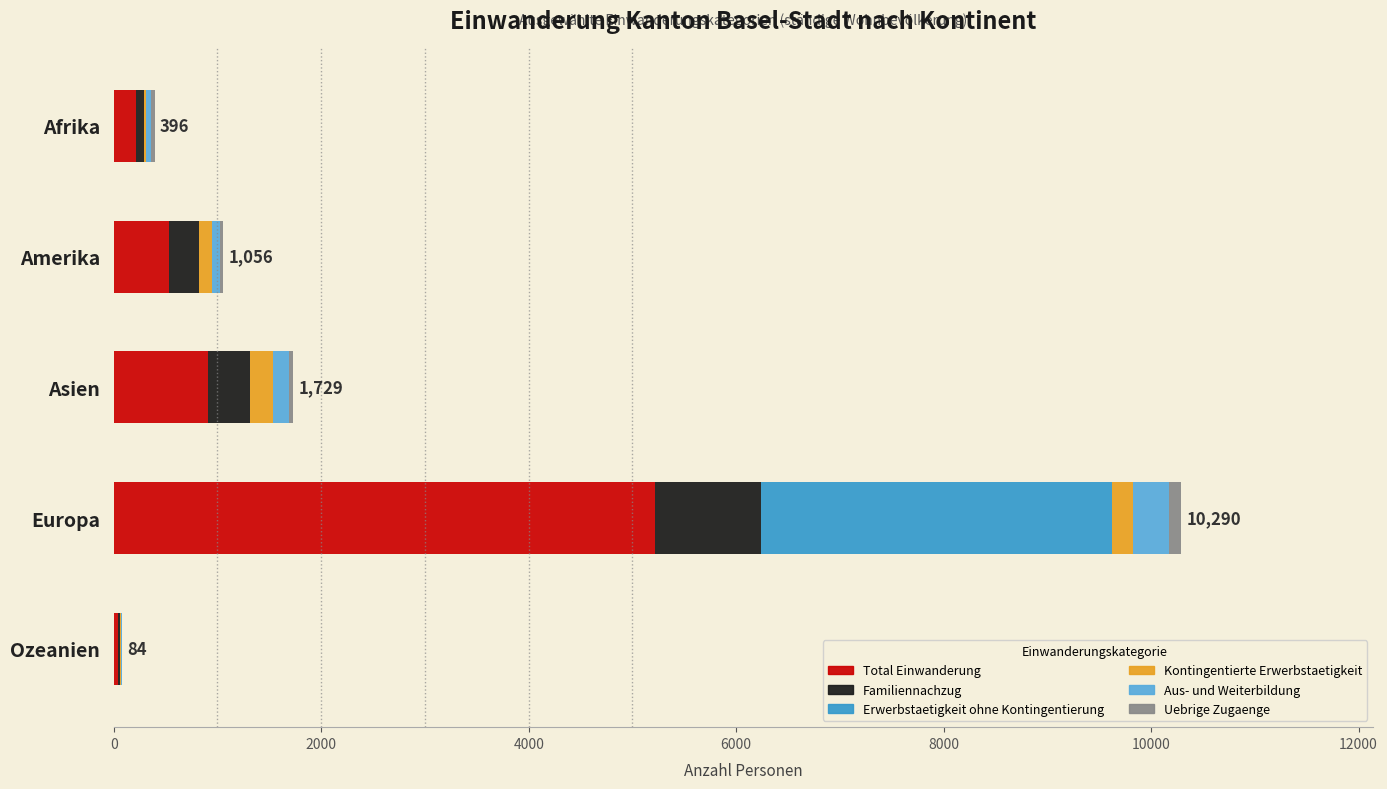

The value of Total Einwanderung at Asien is 906. True or false?

True